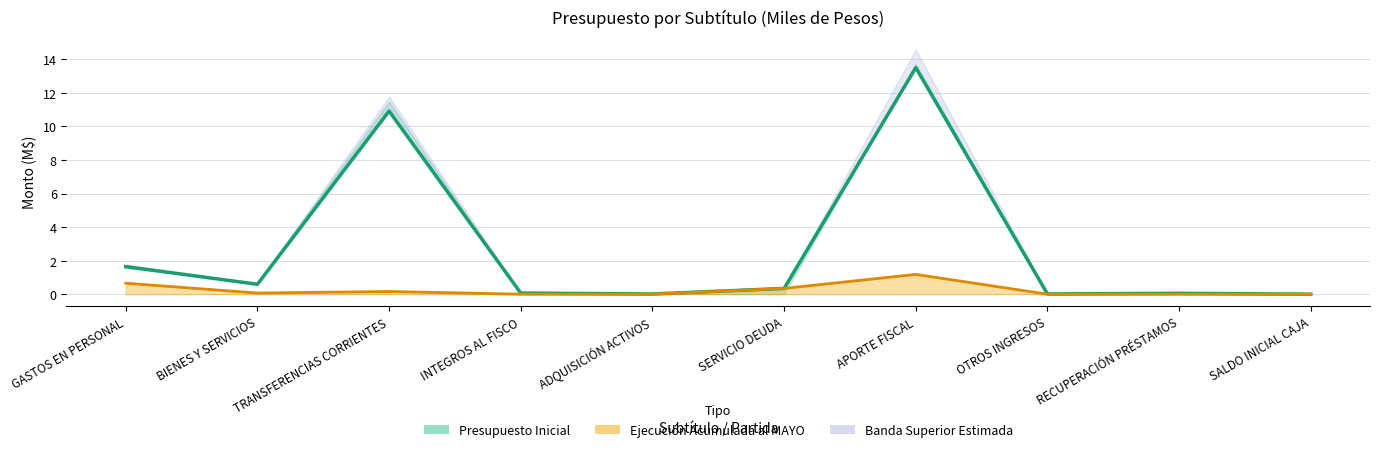

What is the difference between the values at APORTE FISCAL and SERVICIO DEUDA?

13.2